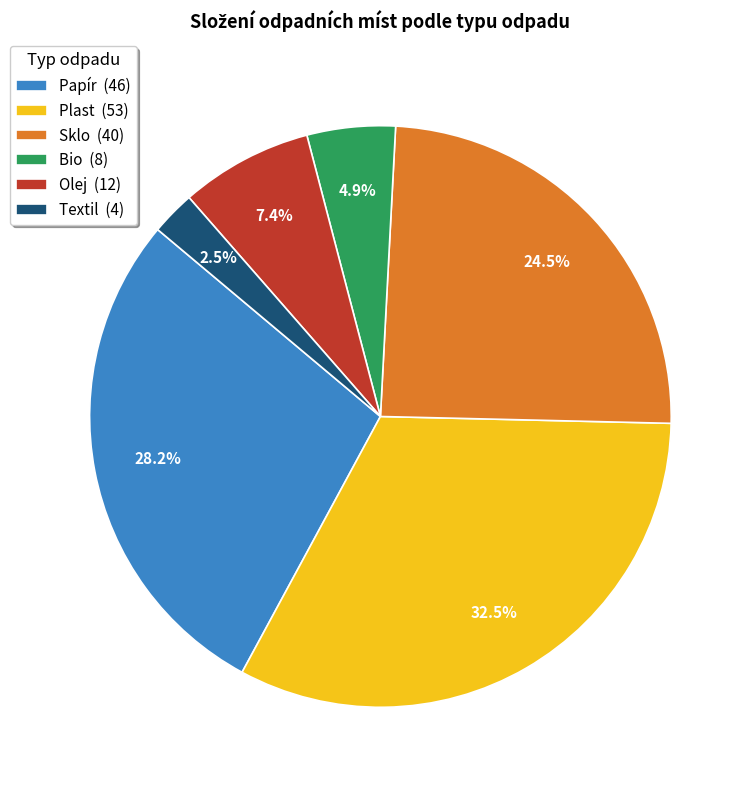

How many slices are in this pie chart?

6